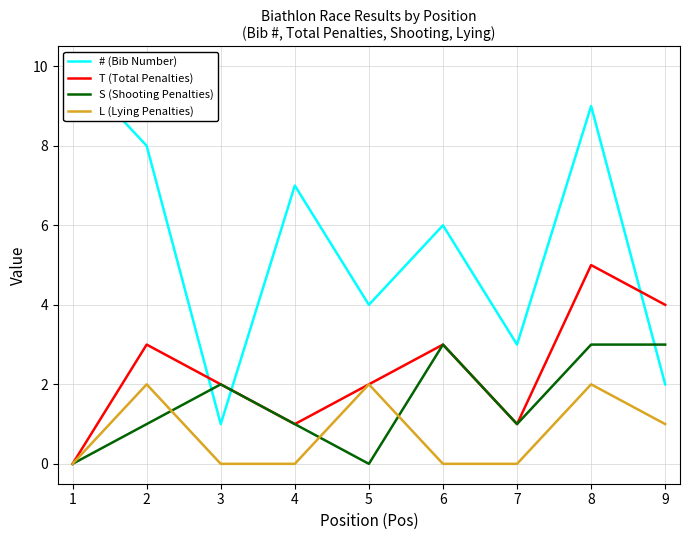

How many T (Total Penalties) values are between 1 and 3?

6